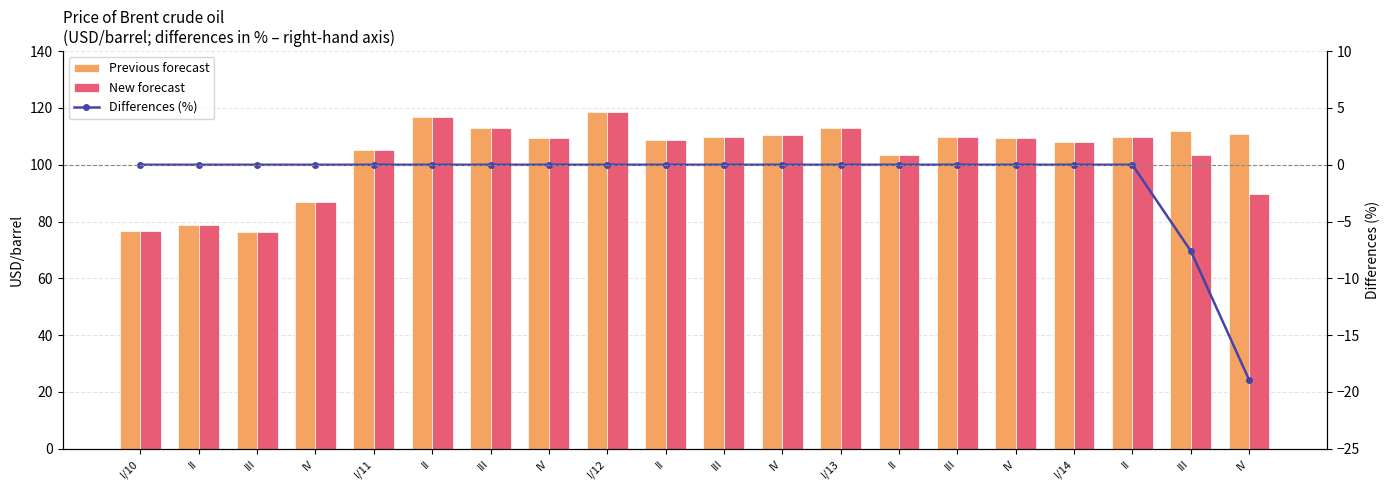

Is the value of Differences (%) at III greater than the value of Previous forecast at I/11?

No